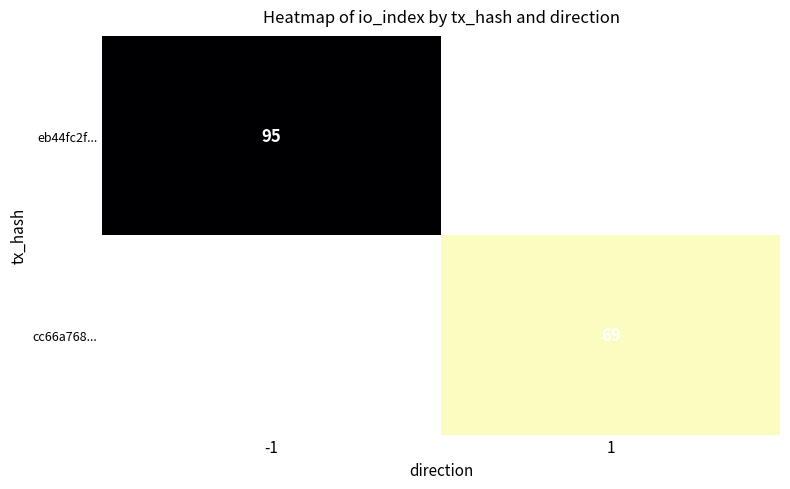

The value of eb44fc2f... at -1 is 95. True or false?

True